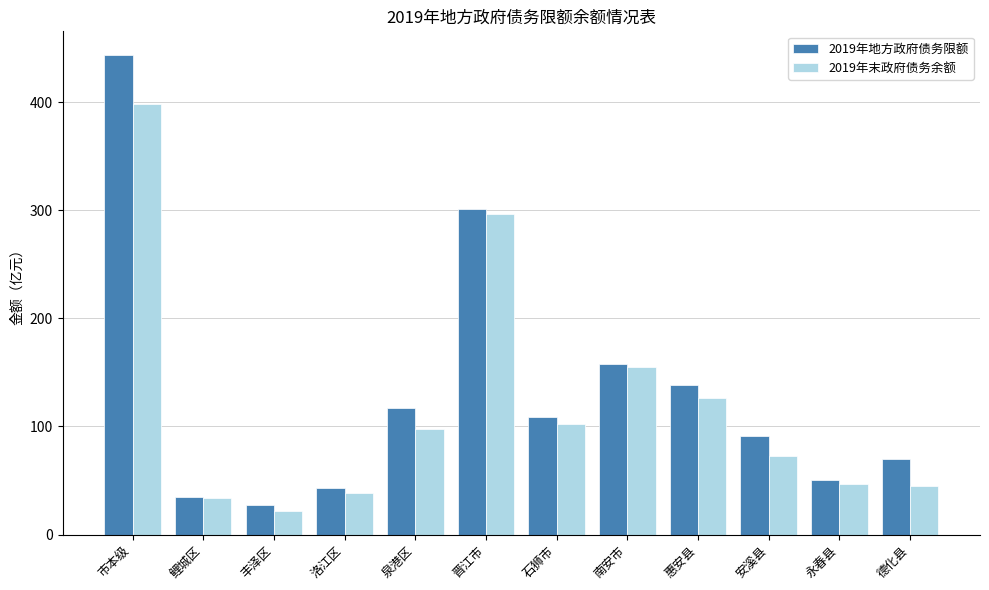

Is it true that 2019年末政府债务余额 equals 9.6 at 永春县?

False